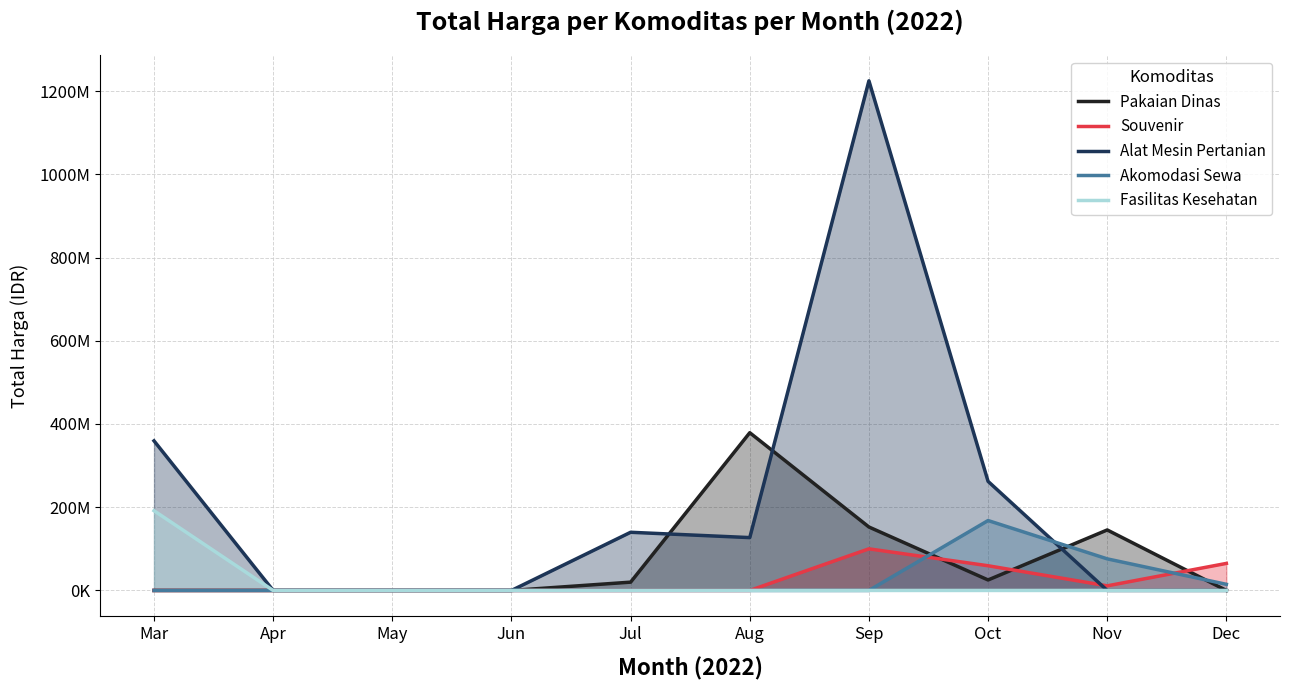

How many times do Souvenir and Akomodasi Sewa cross each other?

2